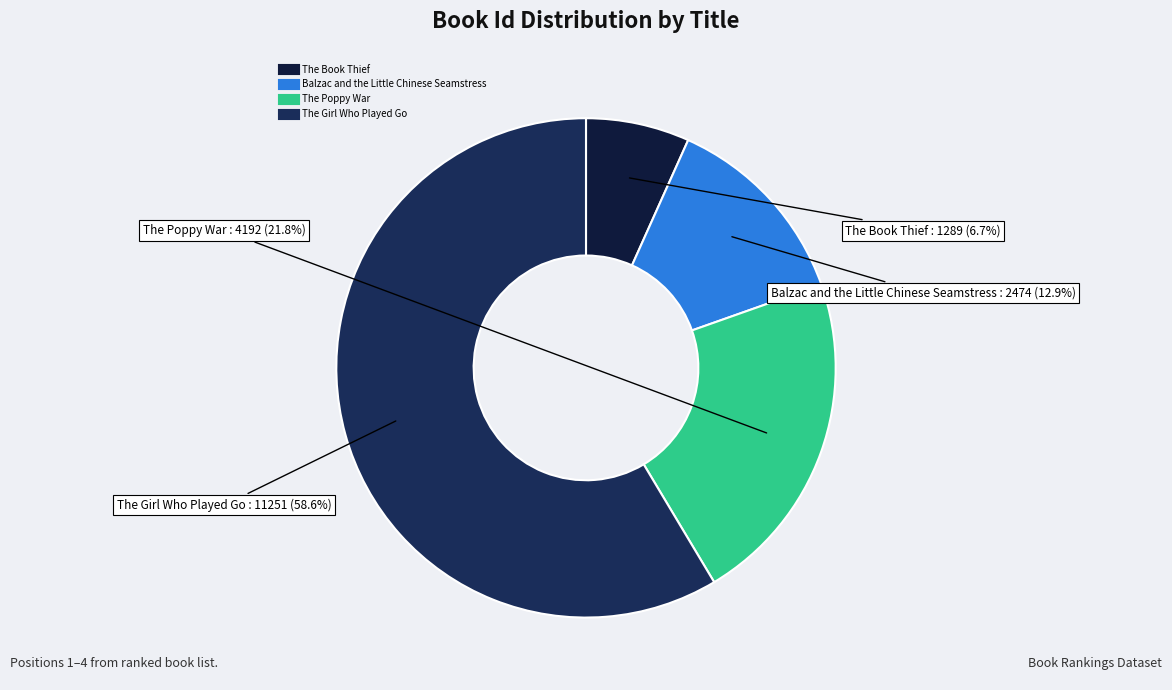

How much of the chart is everything except Balzac and the Little Chinese Seamstress?

87.1%